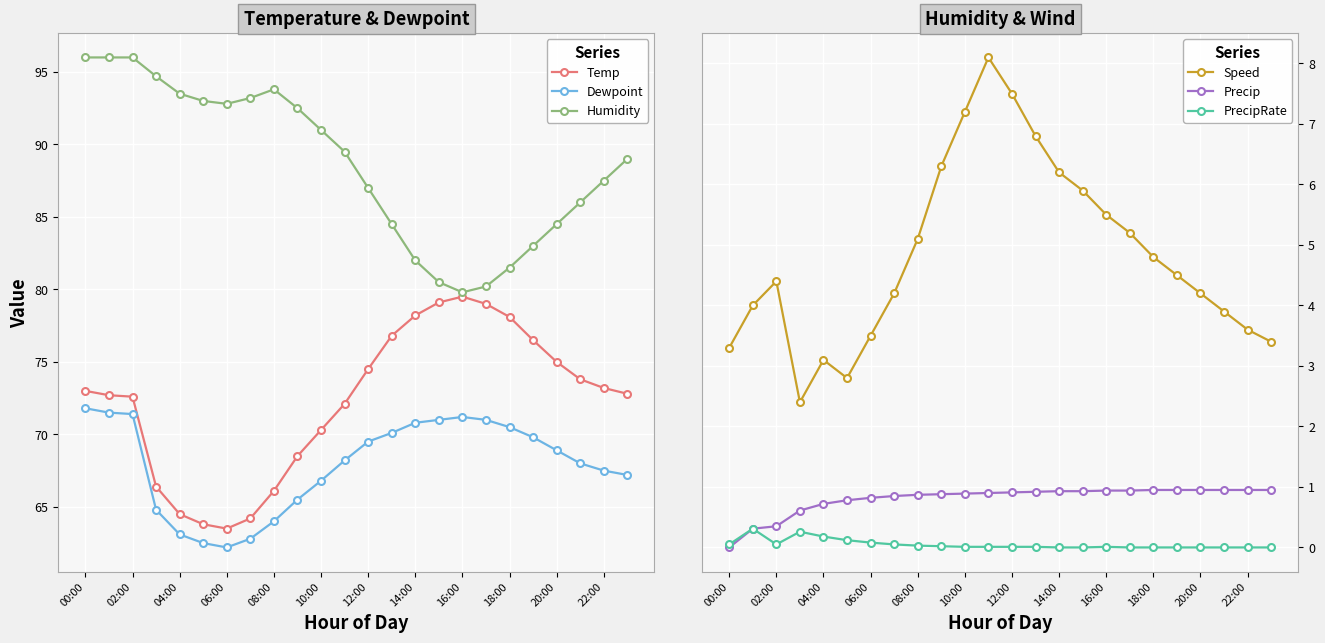

True or false: Precip has a value of 1.5 at 08:00.

False